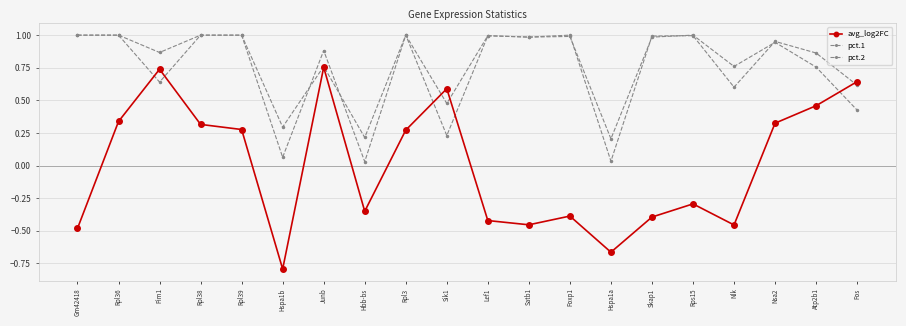

How many lines are shown in the chart?

3